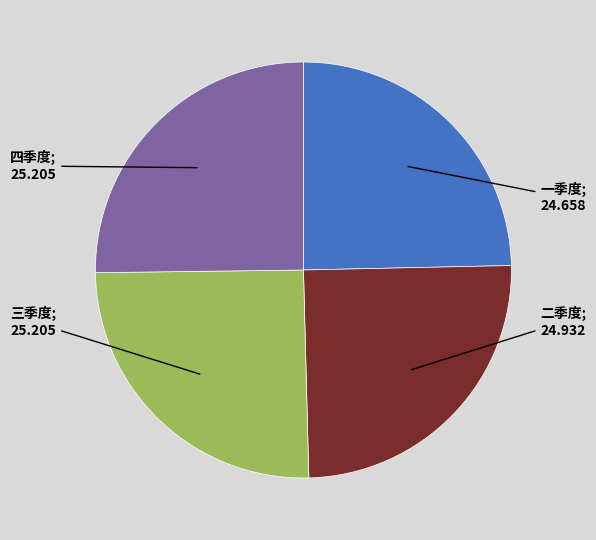

Is there any slice that represents more than half of the pie?

No